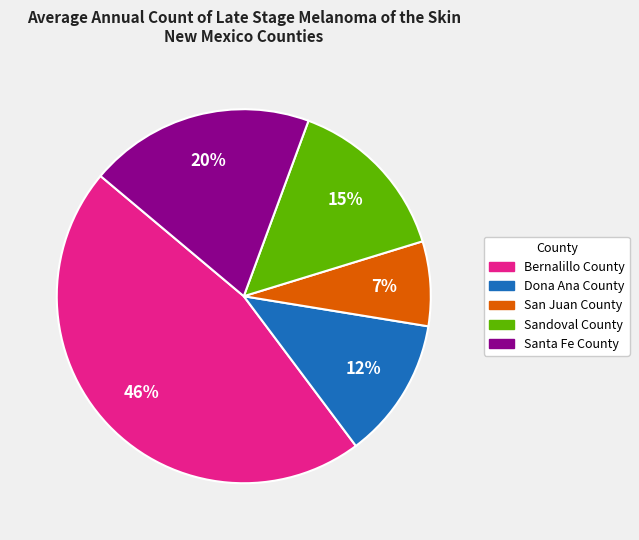

To the nearest percent, what percentage of the pie is Bernalillo County?

46%